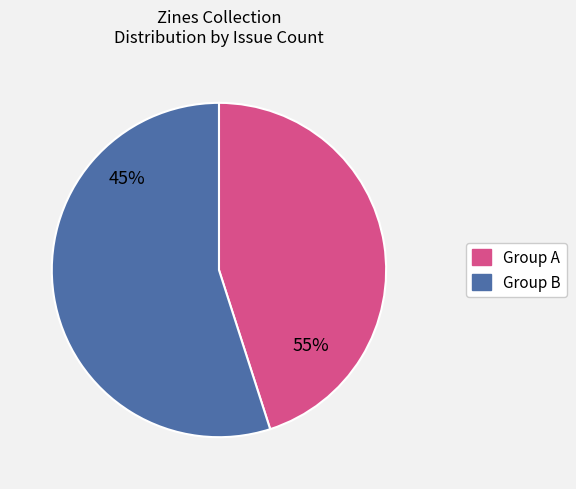

Is the sum of 594 and 1920 greater than half?

No